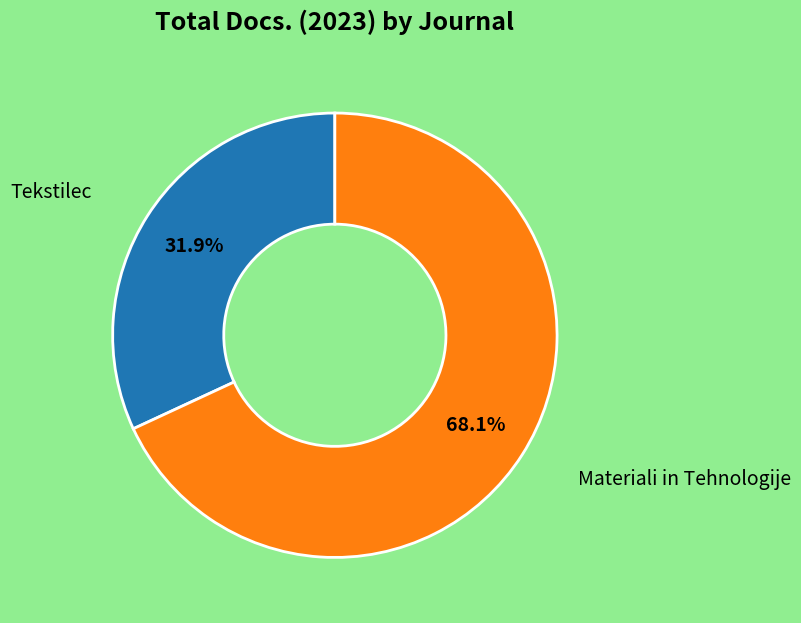

To the nearest percent, what is the difference between the Tekstilec and Materiali in Tehnologije slice percentages?

36%